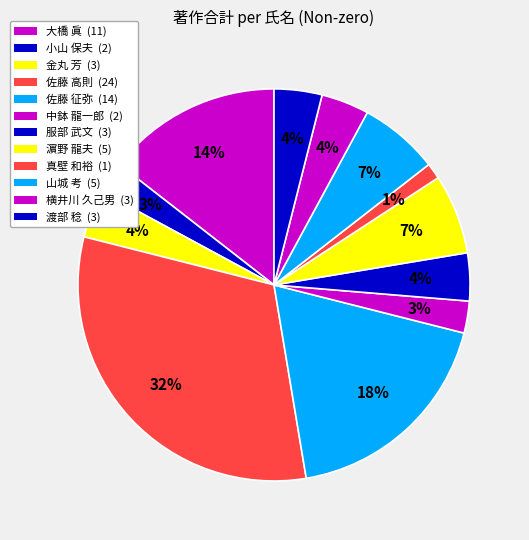

How many slices are in this pie chart?

12